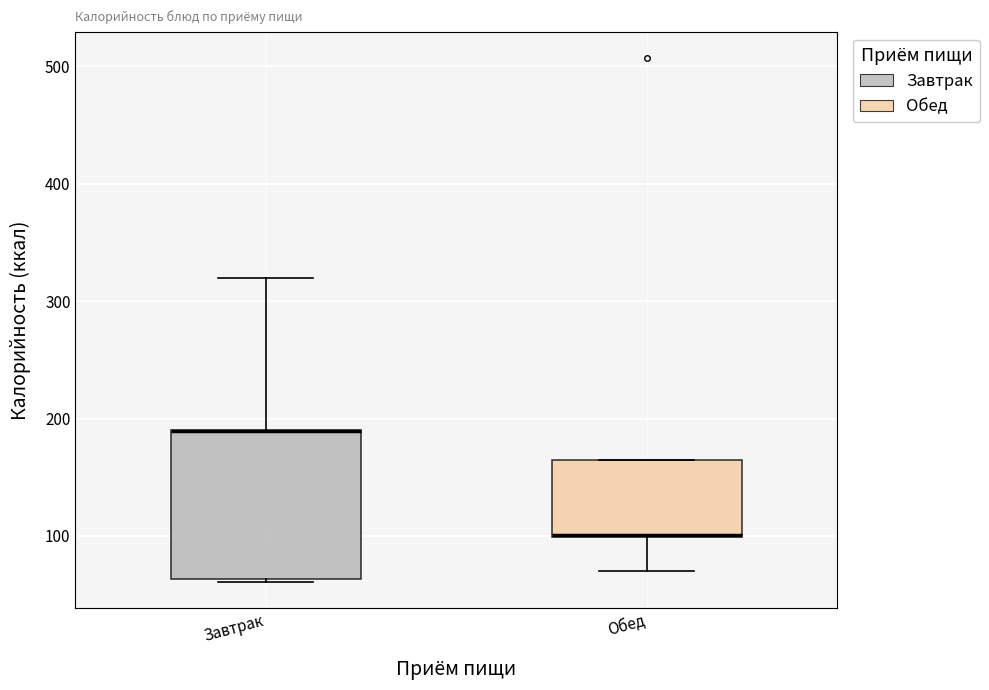

Reading left to right, transcribe this box plot: for each box, give where its median line is, the range the box spans, and where its two whiskers end, as read against the y-axis. The values are not printed on the chart, so give them approximately, as read against the axis.

Завтрак: median 190 (drawn on the box's upper edge), box 60 to 190, whiskers 60 to 320
Обед: median 100, box 100 to 170, whiskers 70 to 170